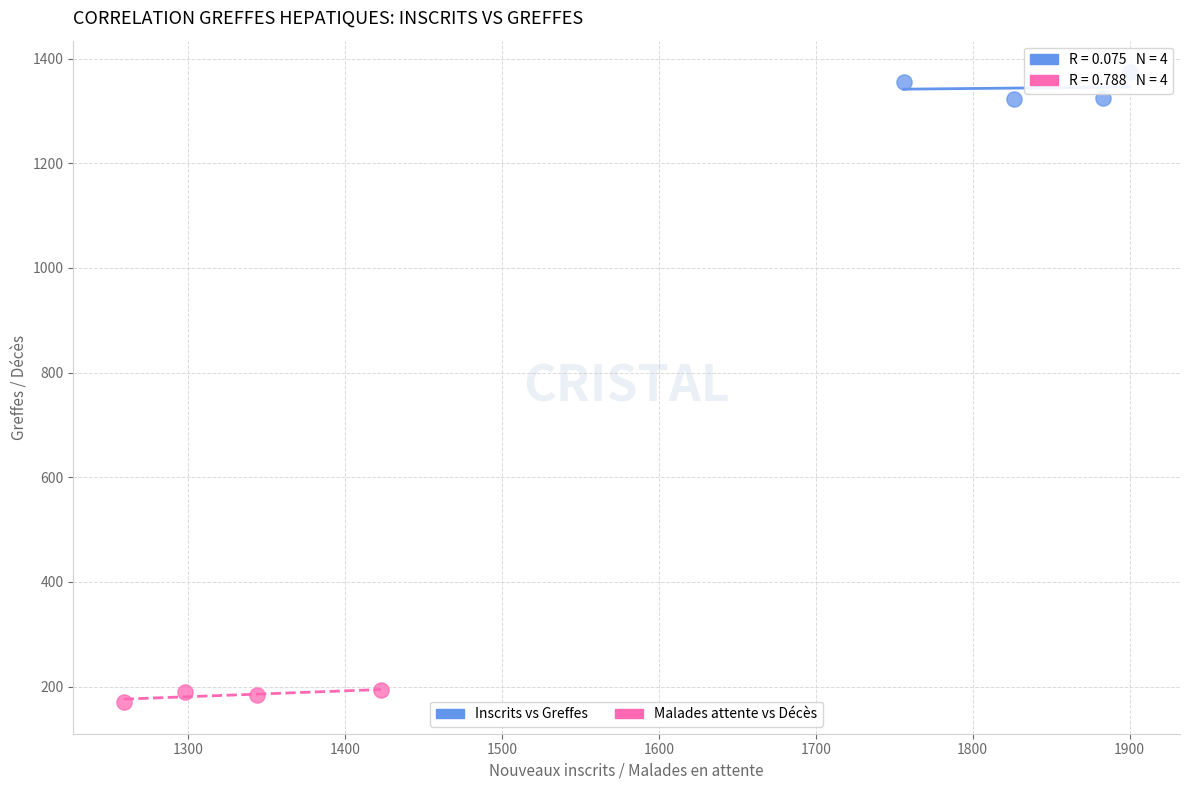

Which series contains the highest Y value?

Inscrits vs Greffes